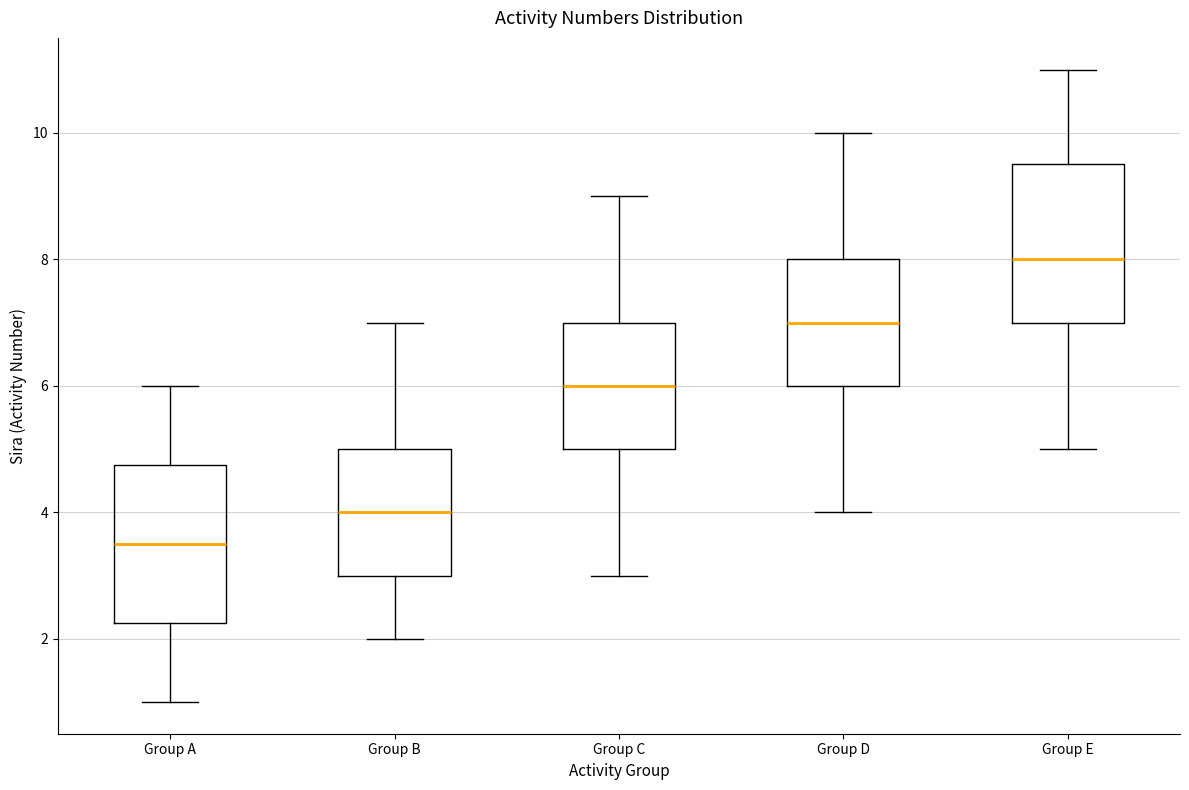

Which box has the highest median line?

Group E